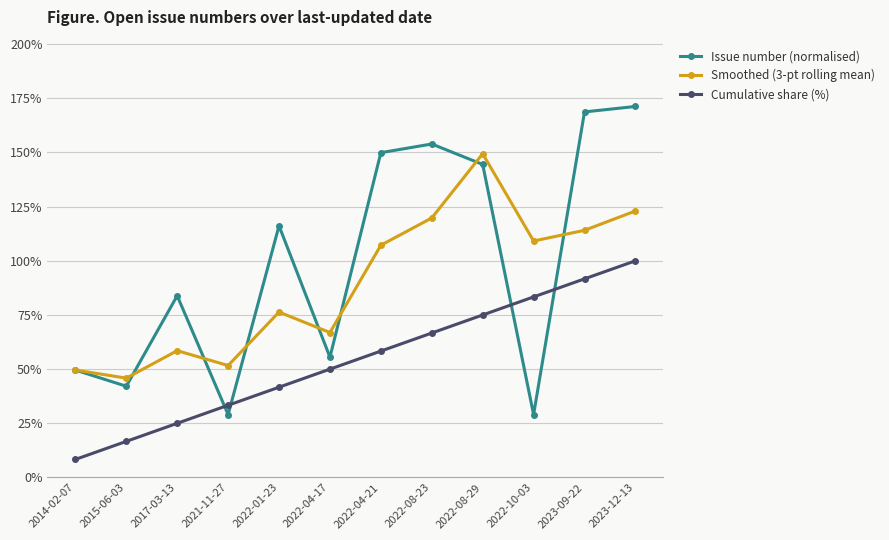

Which category has the highest value in the Issue number (normalised) series?

2023-12-13